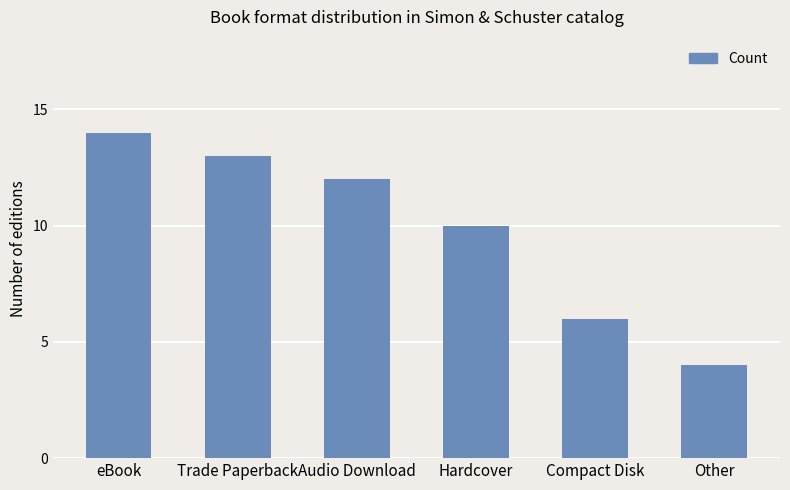

Rank the categories by value from highest to lowest.

eBook, Trade Paperback, Audio Download, Hardcover, Compact Disk, Other